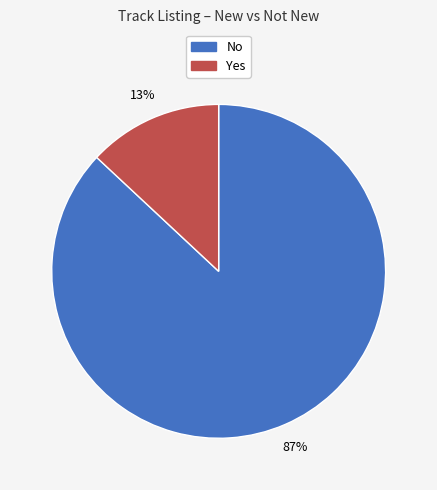

To the nearest percent, what is the average slice percentage?

50%